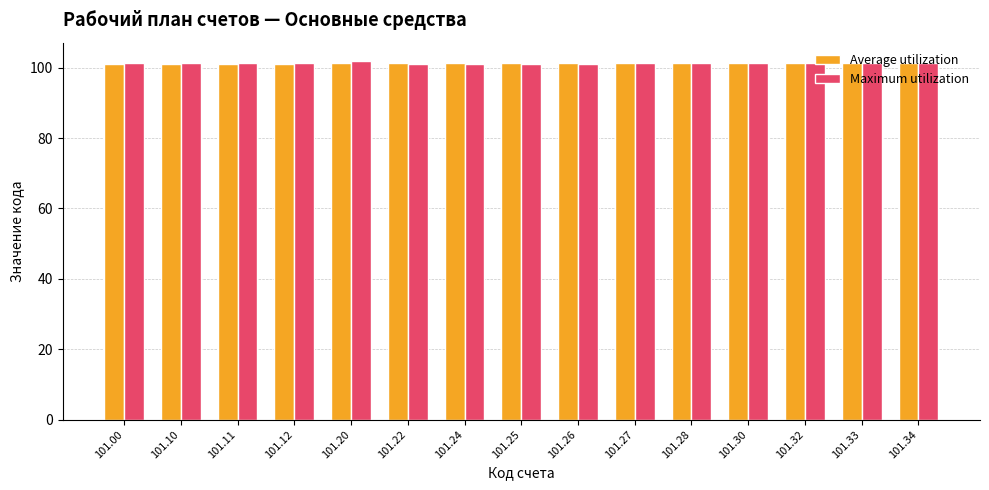

What is the average value of the Maximum utilization series?

101.3